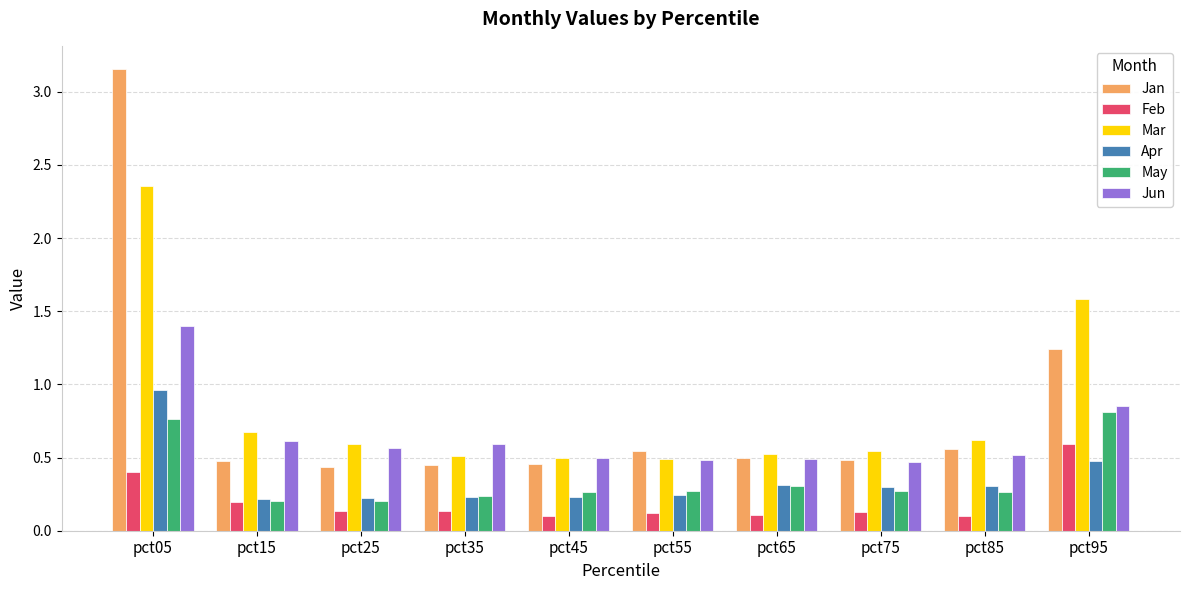

What is the sum of all May values?

3.6